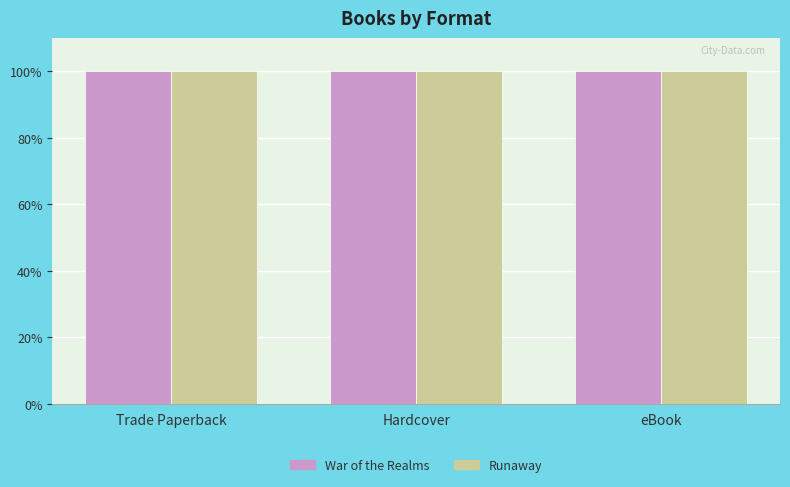

The Runaway series shows 100.0 at Trade Paperback. True or false?

True